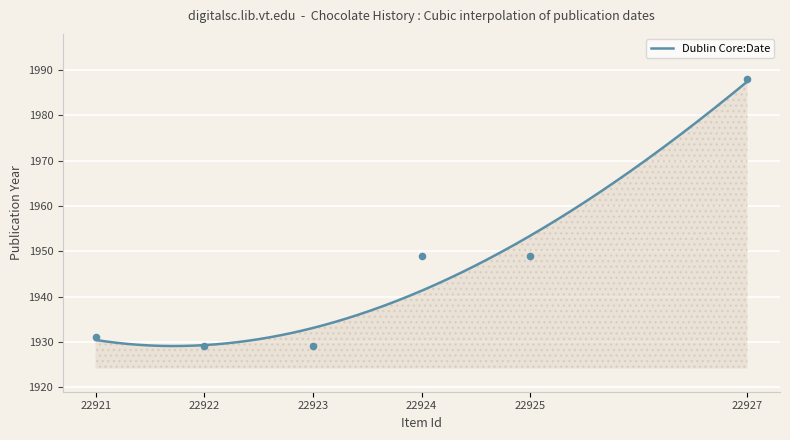

Between 22927 and 22924, which is larger?

22927